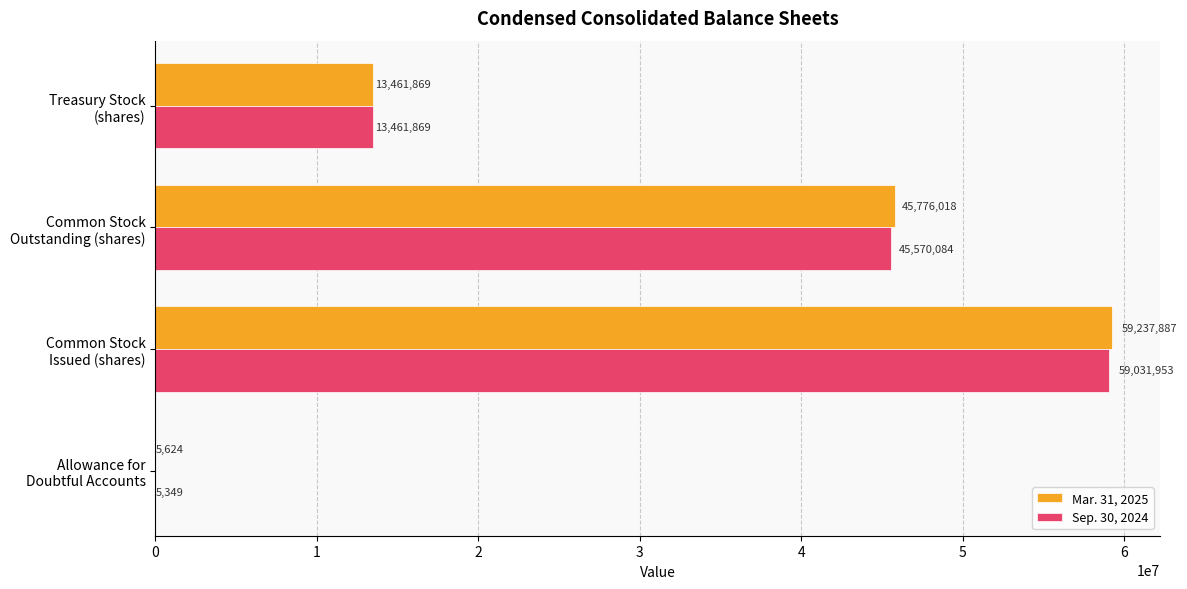

How many Sep. 30, 2024 values are between 13461869 and 59031953?

3